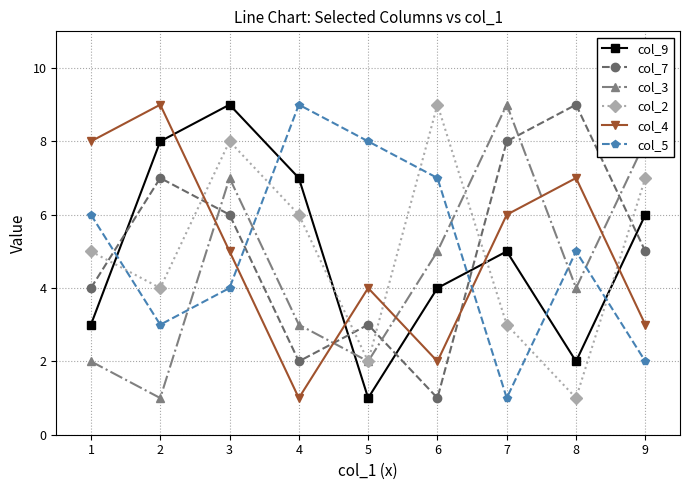

Reading left to right, list all the values displayed in this chart.

col_9: 3	8	9	7	1	4	5	2	6
col_7: 4	7	6	2	3	1	8	9	5
col_3: 2	1	7	3	2	5	9	4	8
col_2: 5	4	8	6	2	9	3	1	7
col_4: 8	9	5	1	4	2	6	7	3
col_5: 6	3	4	9	8	7	1	5	2